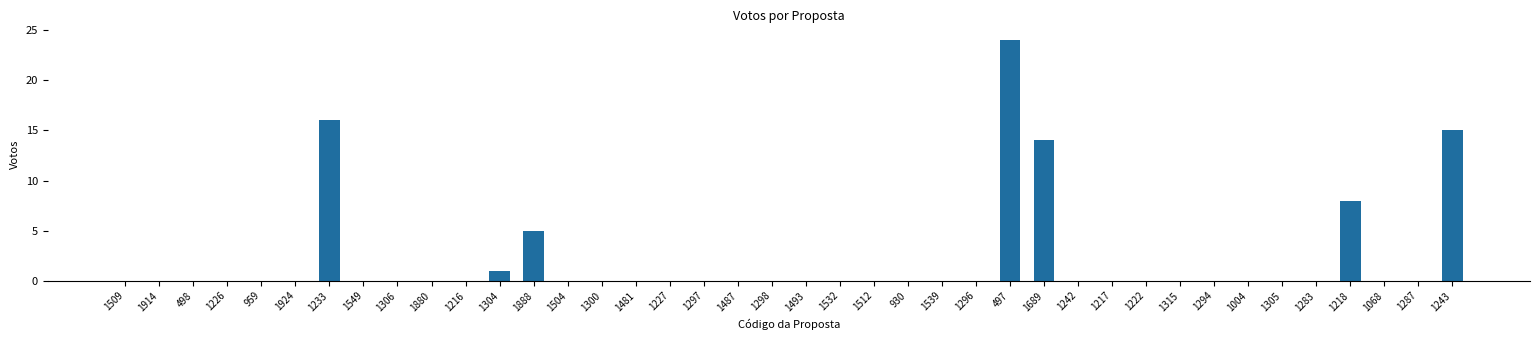

What is the sum of the values at 1914 and 497?

24